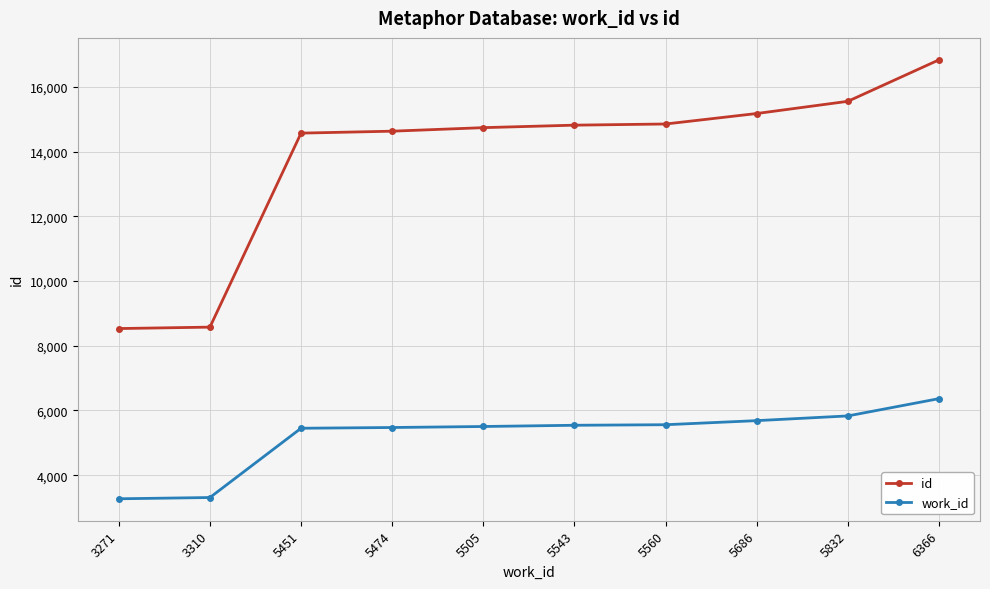

Rank the series by their maximum value, from highest to lowest.

id, work_id